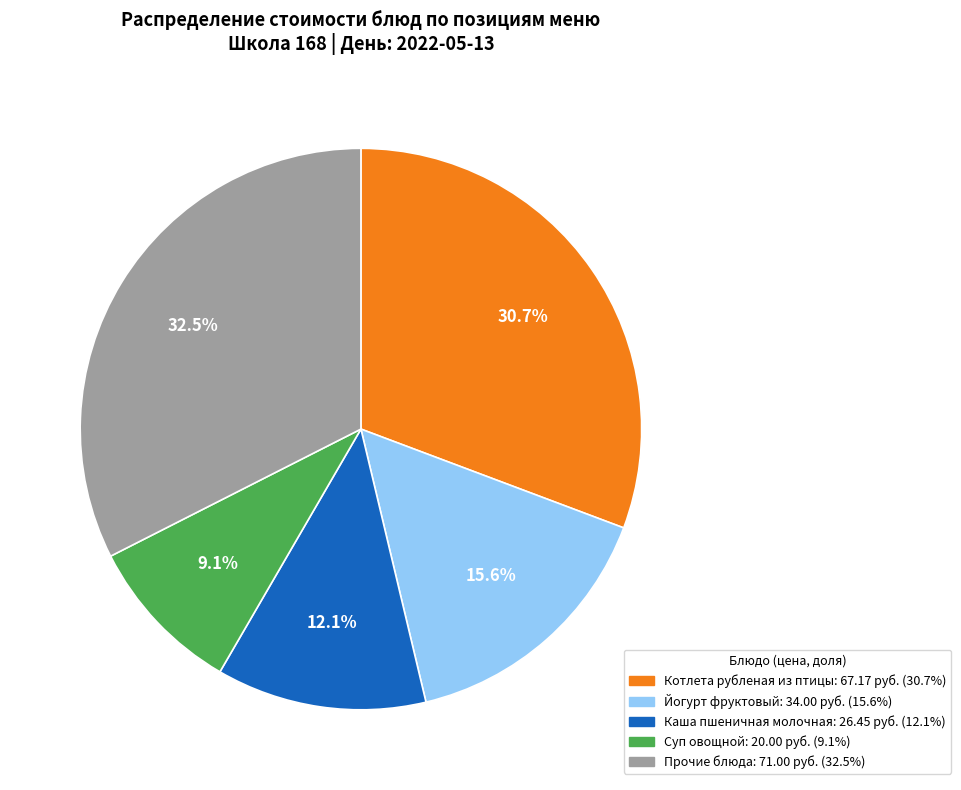

Does any single category account for the majority?

No